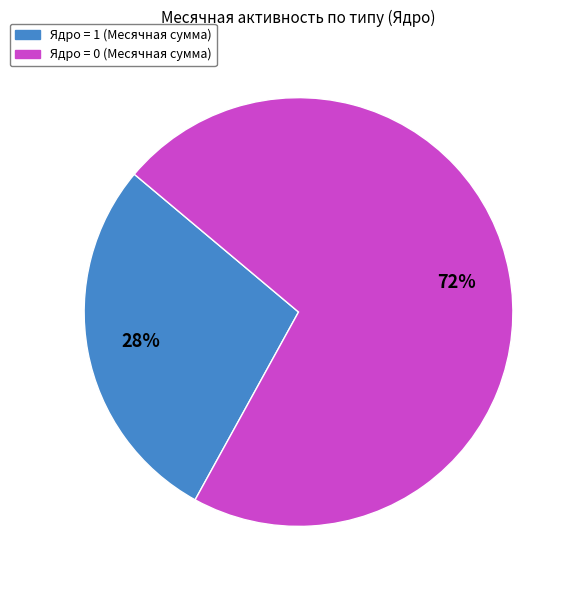

To the nearest percent, what is the average slice percentage?

50%